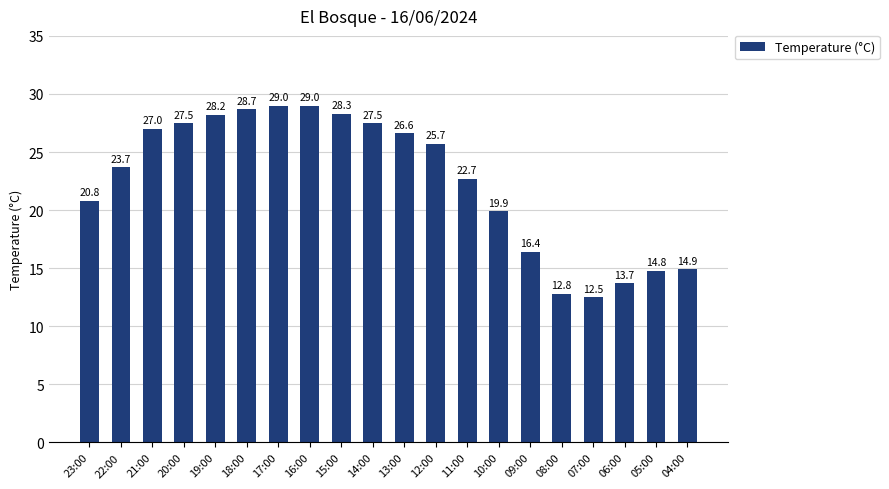

What is the sum of all values?

449.7